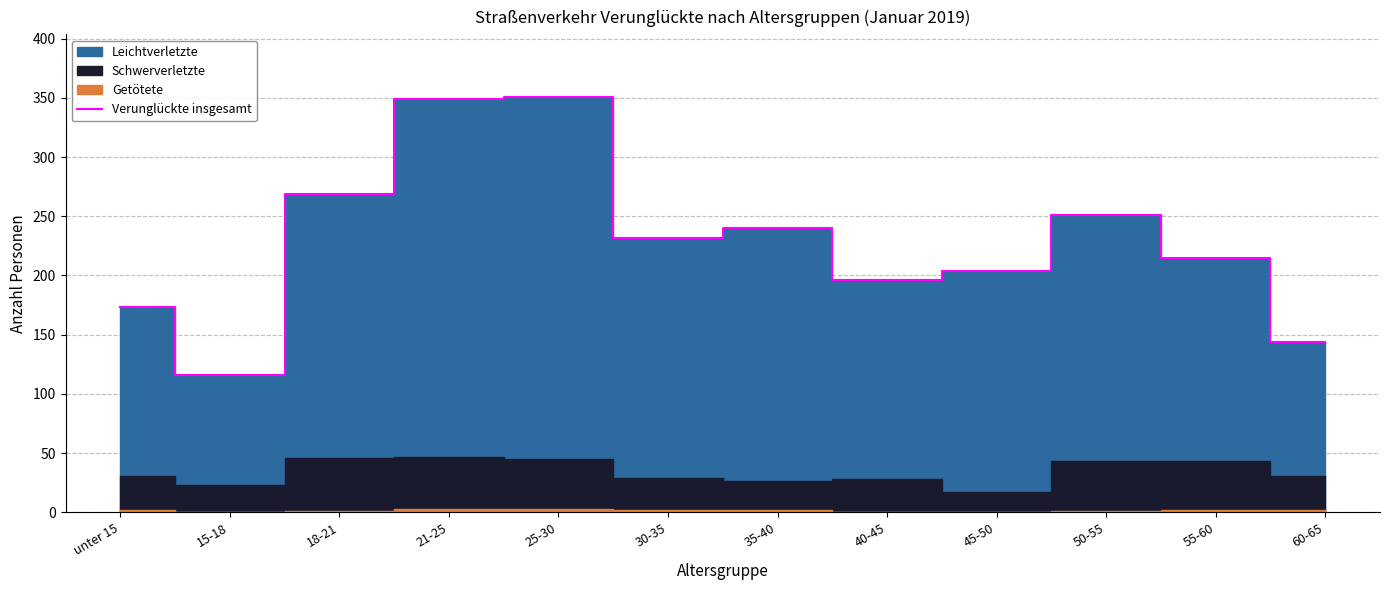

What is the change in value from 30-35 to 60-65?

-88